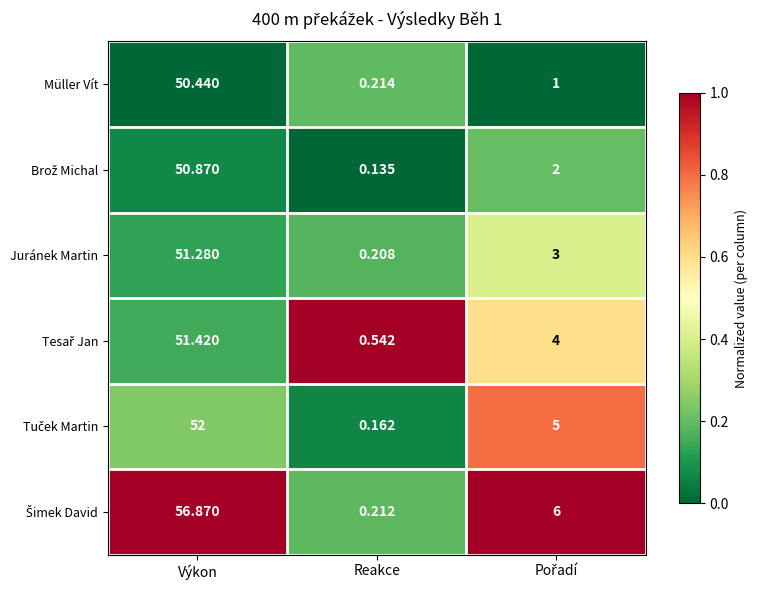

Which category has the lowest value across all series?

Reakce